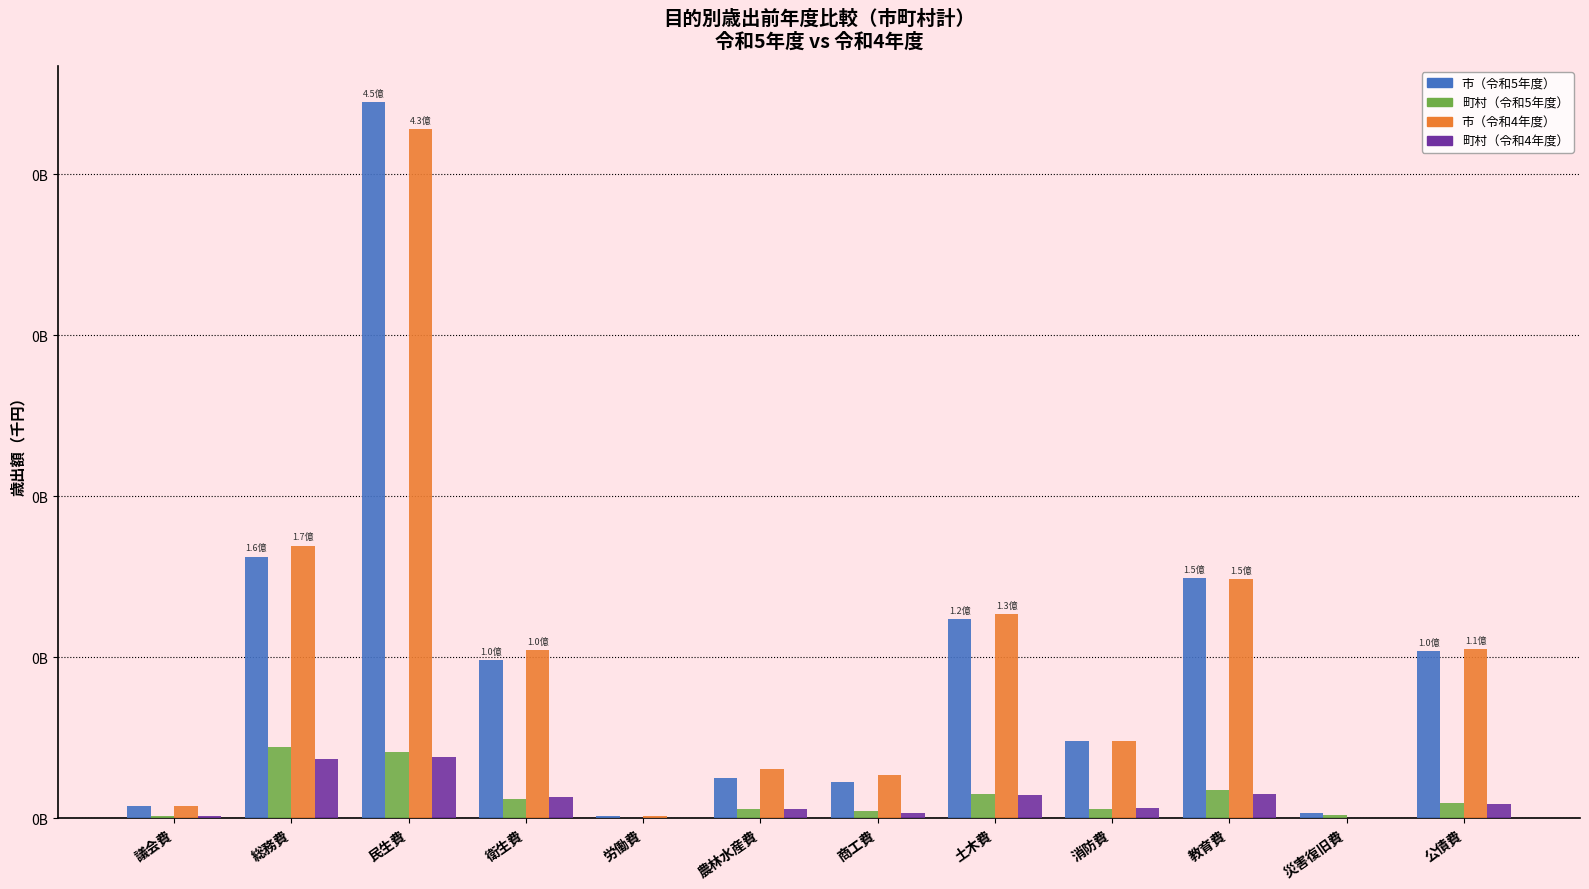

Reading left to right, extract all data points from this chart.

市（令和5年度）: 7392584	162456161	445050138	97951554	1027332	24952911	22357087	123766210	47782840	148871678	3269588	103555967
町村（令和5年度）: 1293686	44119163	40726920	11751534	41641	5330702	4101236	15170764	5716103	17700980	1718501	9059406
市（令和4年度）: 7283936	169263503	428098097	104293001	944566	30477369	26818241	126938533	47553831	148596736	46726	105140725
町村（令和4年度）: 1319067	36552343	38096478	12899990	36396	5441660	3282097	14289117	5940733	14670504	99561	8992855